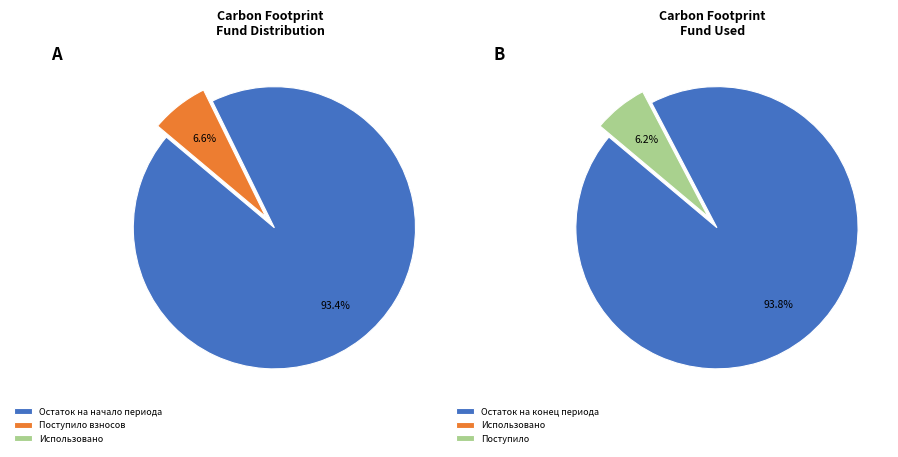

Which category accounts for the majority?

Остаток на начало периода